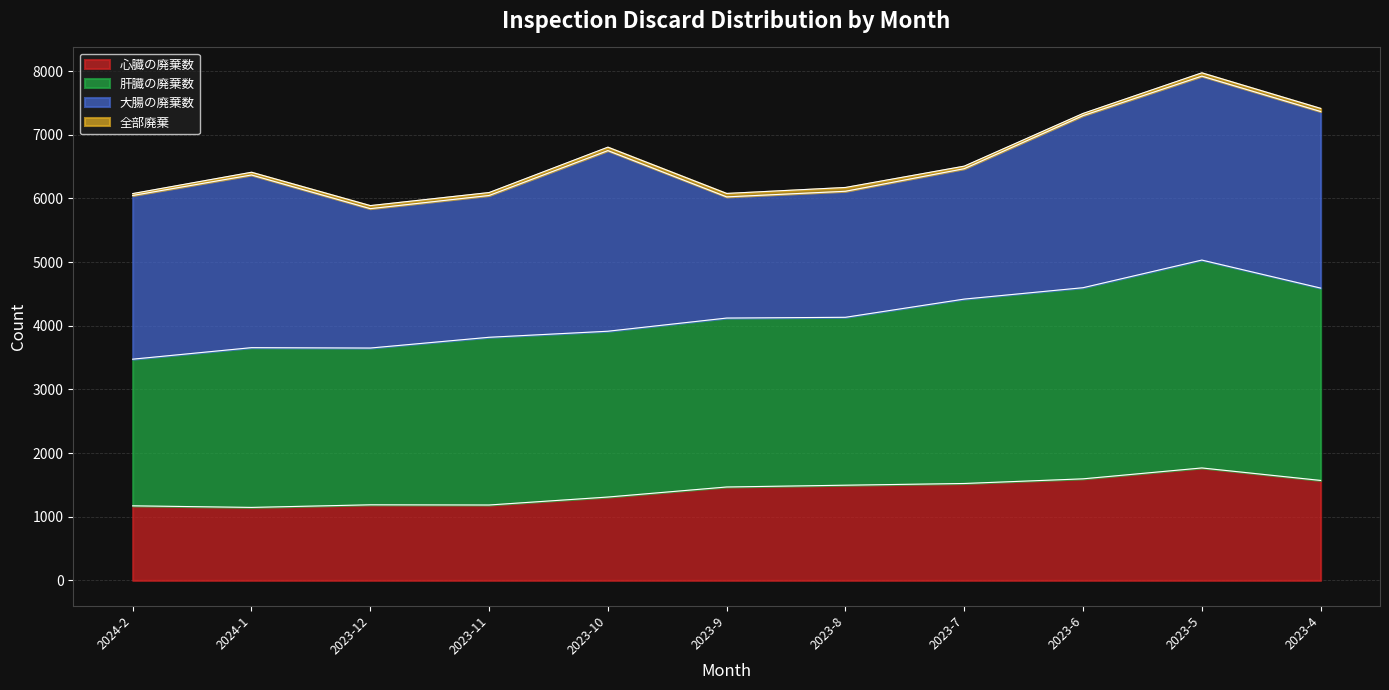

The value of 心臓の廃棄数 at 2023-10 is 1309. True or false?

True